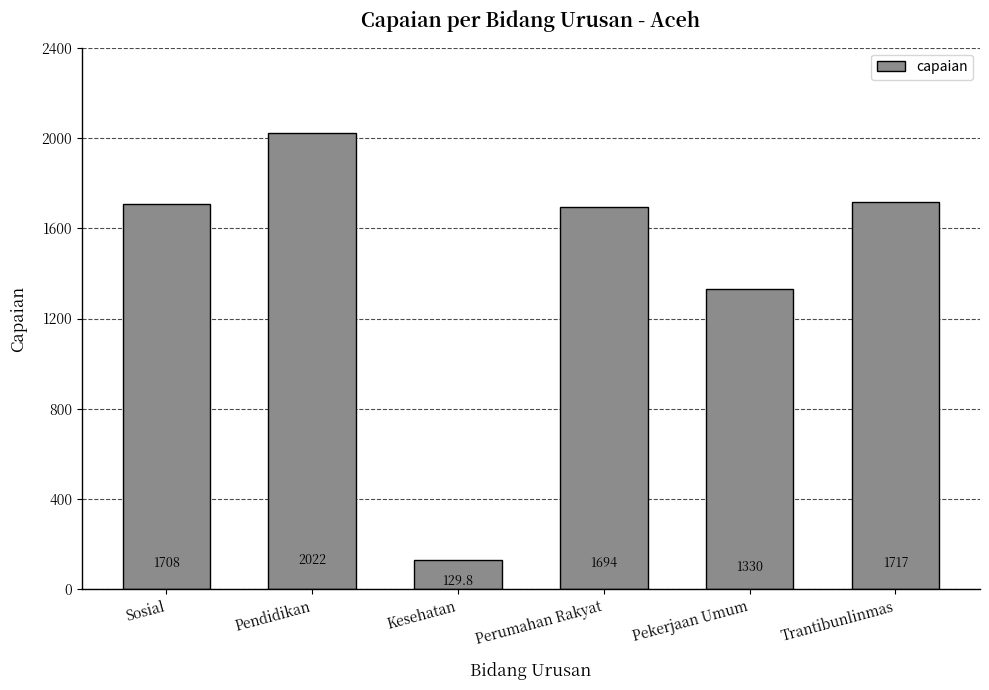

Rank the categories by value from highest to lowest.

Pendidikan, Trantibunlinmas, Sosial, Perumahan Rakyat, Pekerjaan Umum, Kesehatan